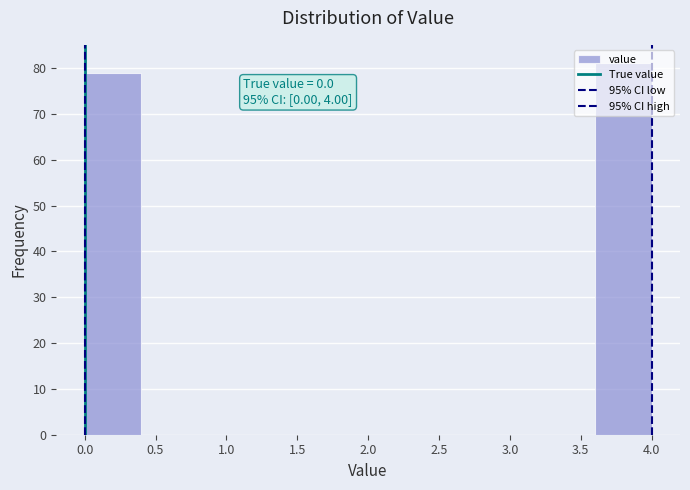

Which range on the x-axis has the tallest bar?

3.6 to 4.0